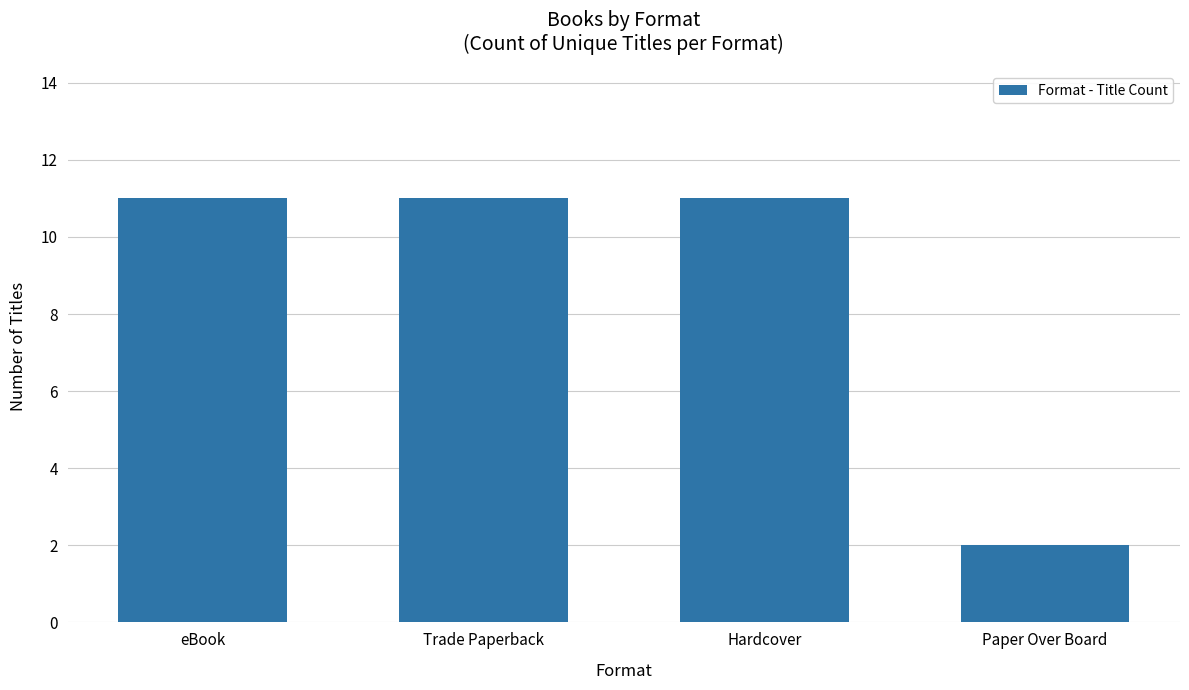

Is it true that the value at Hardcover is 11?

True